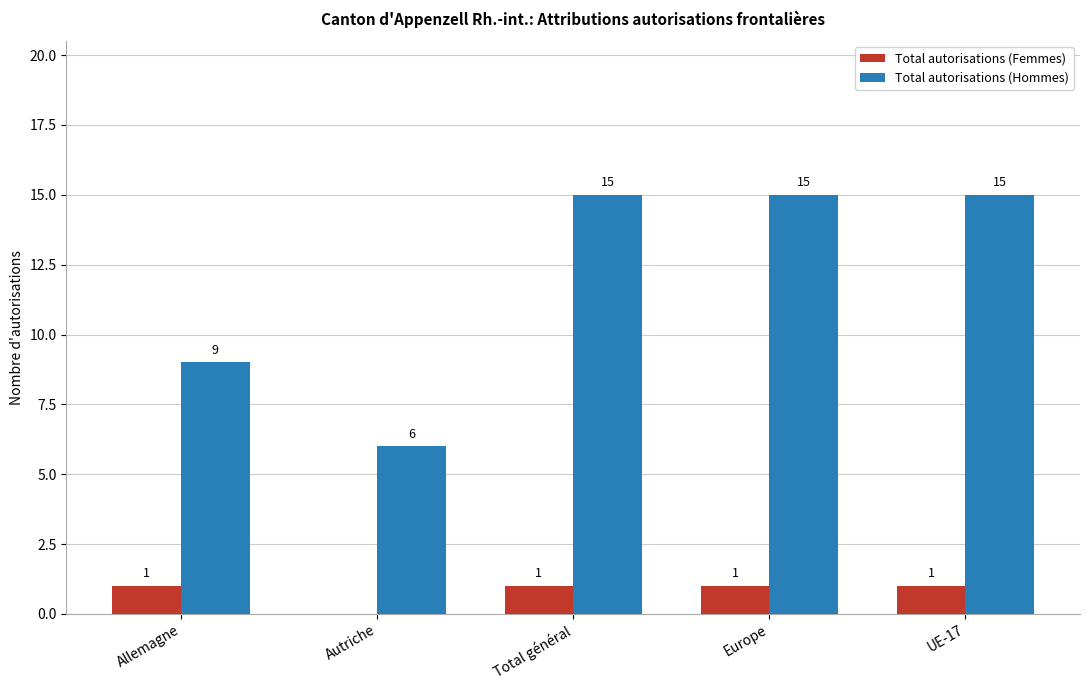

Which series has the largest total across all categories?

Total autorisations (Hommes)